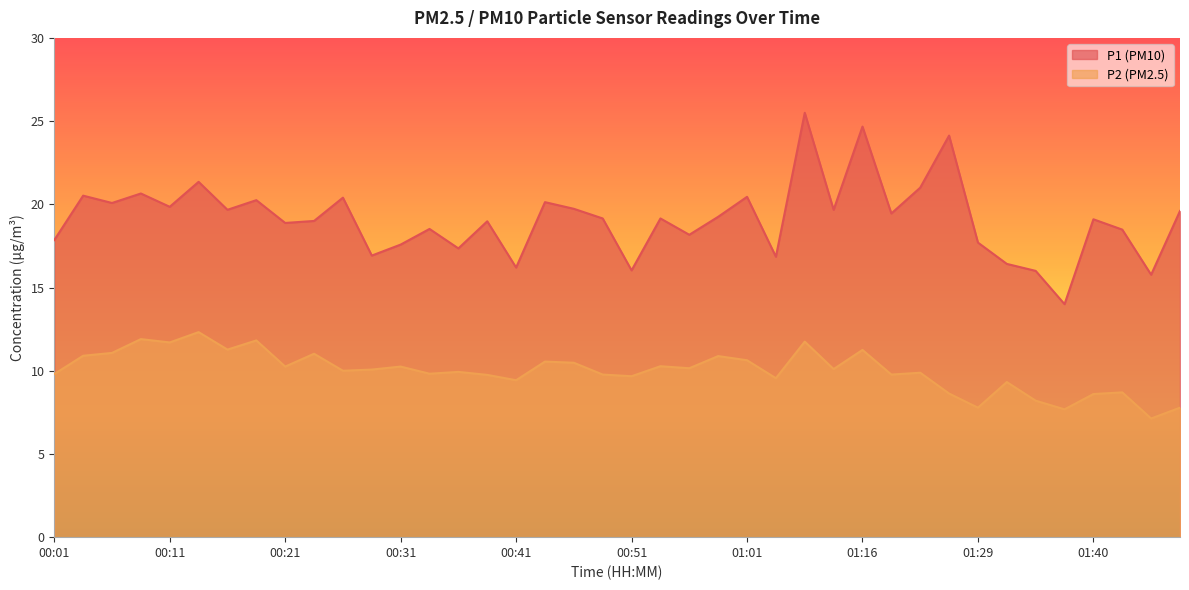

How many interior local valleys does the P2 series have?

14